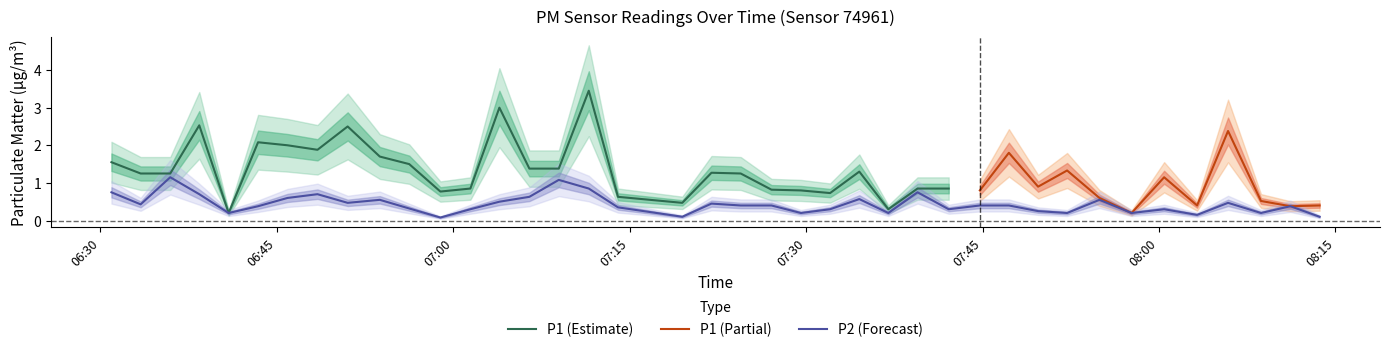

What is the smallest value displayed?

0.1